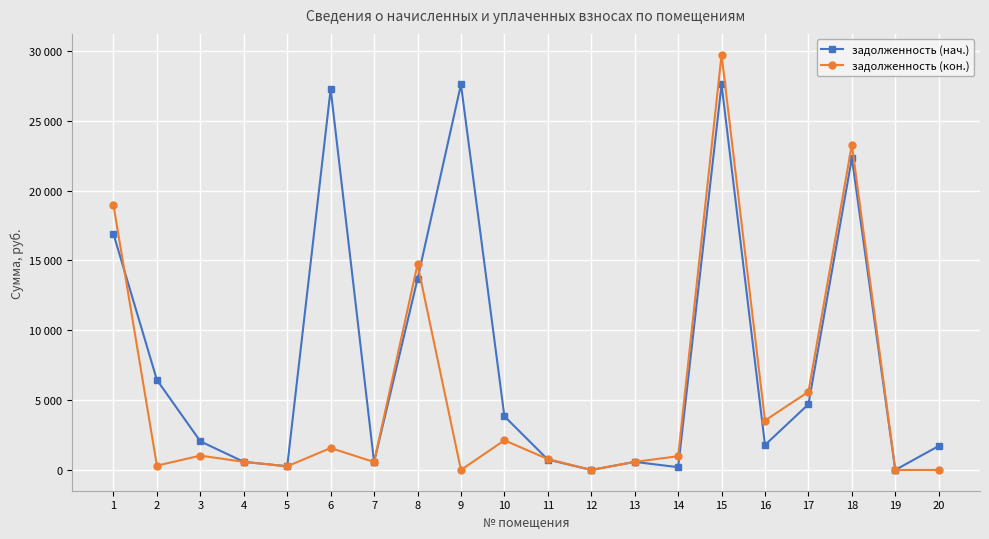

What is the approximate value of задолженность (кон.) at 14?

983.6